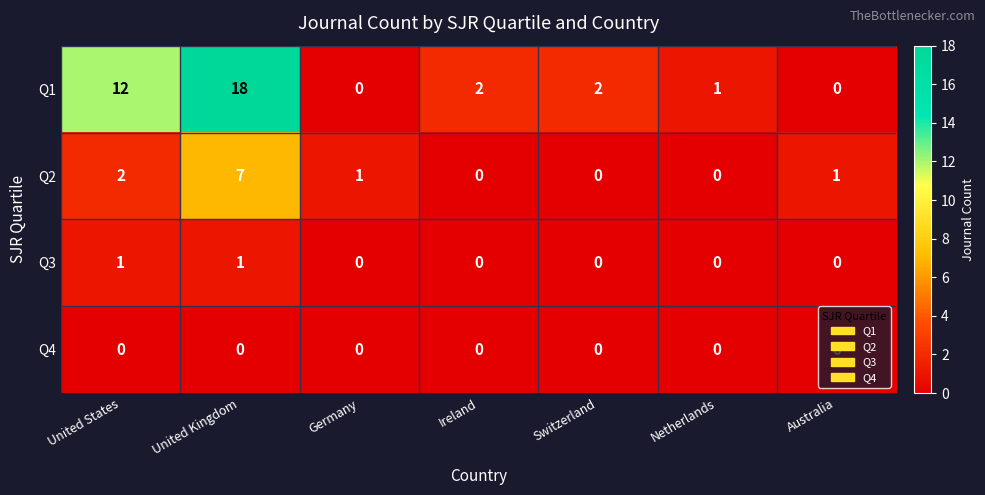

Rank the series at United Kingdom from highest to lowest value.

Q1, Q2, Q3, Q4